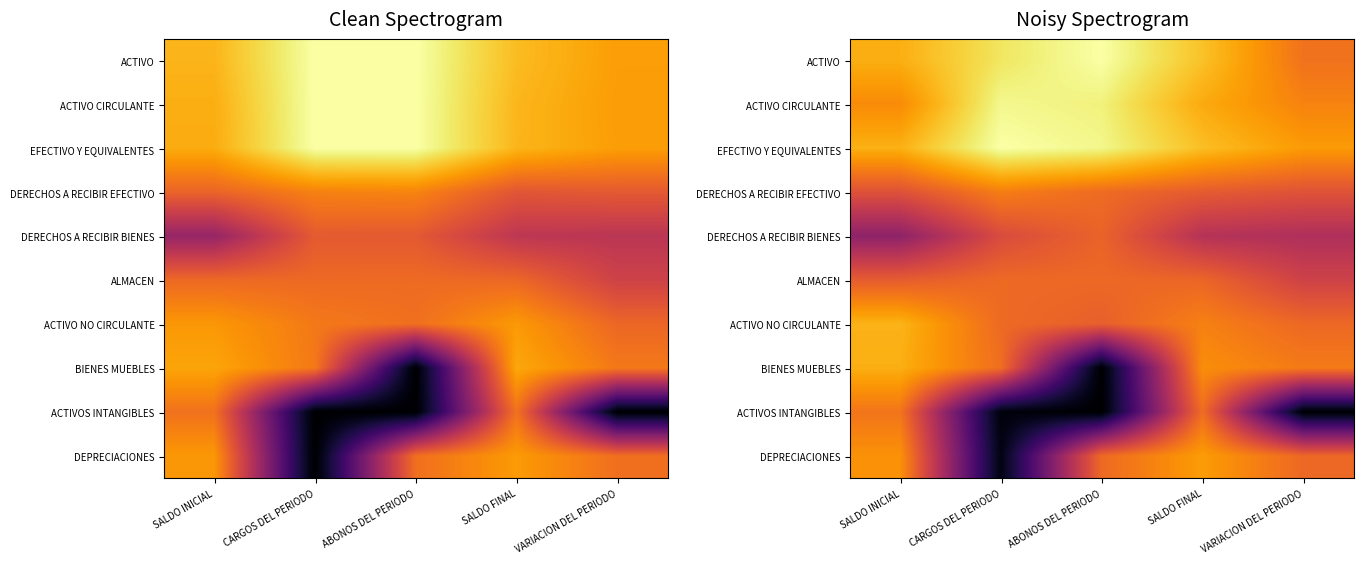

At which category does the chart reach its peak across all series?

CARGOS DEL PERIODO